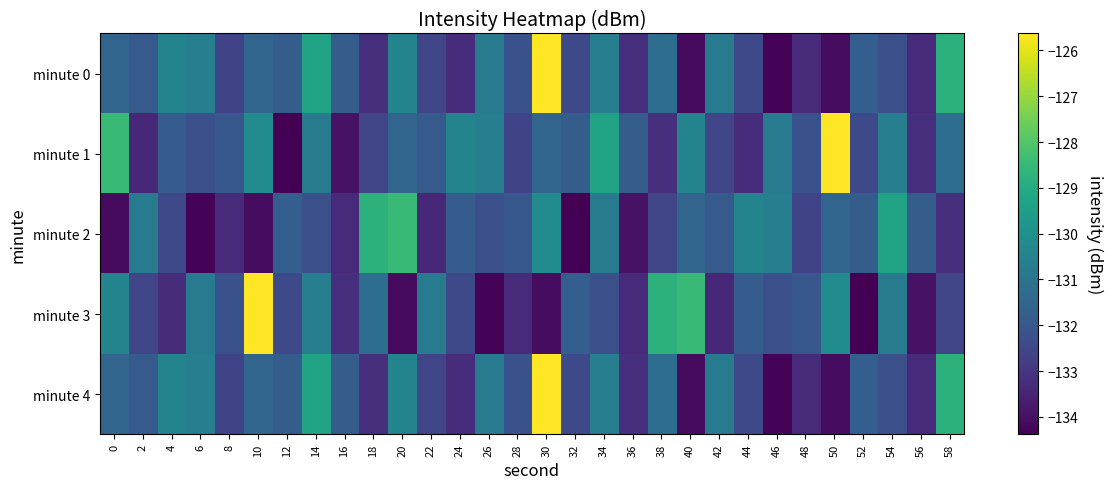

Rank the series by their maximum value, from highest to lowest.

minute 0, minute 1, minute 3, minute 4, minute 2